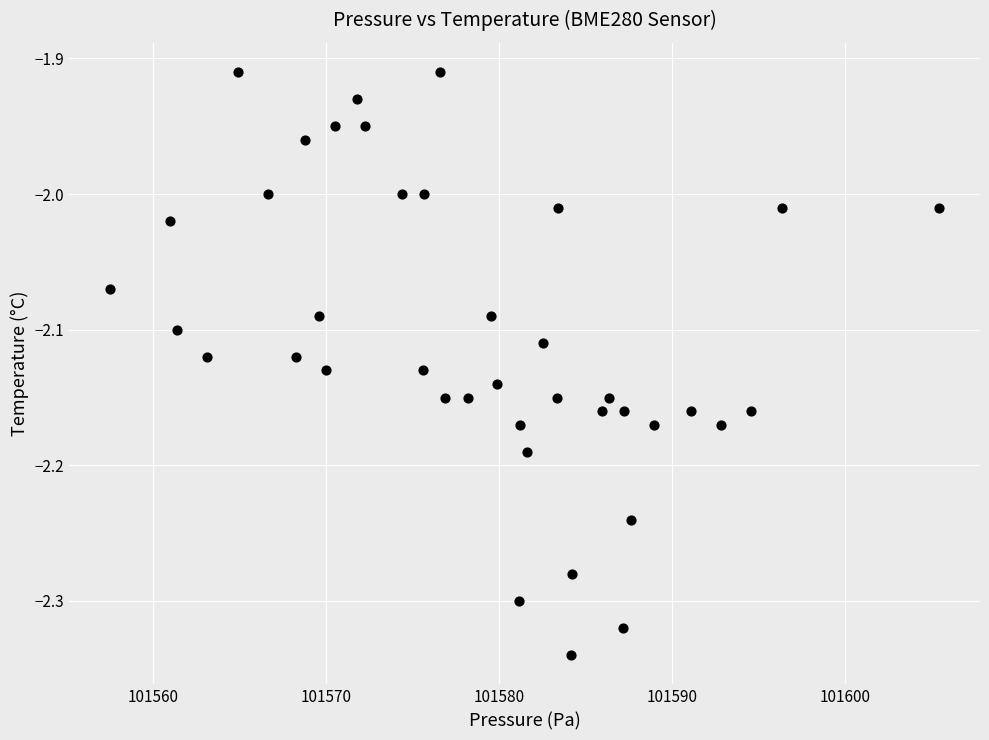

What is the range of Y values (max minus min)?

0.4